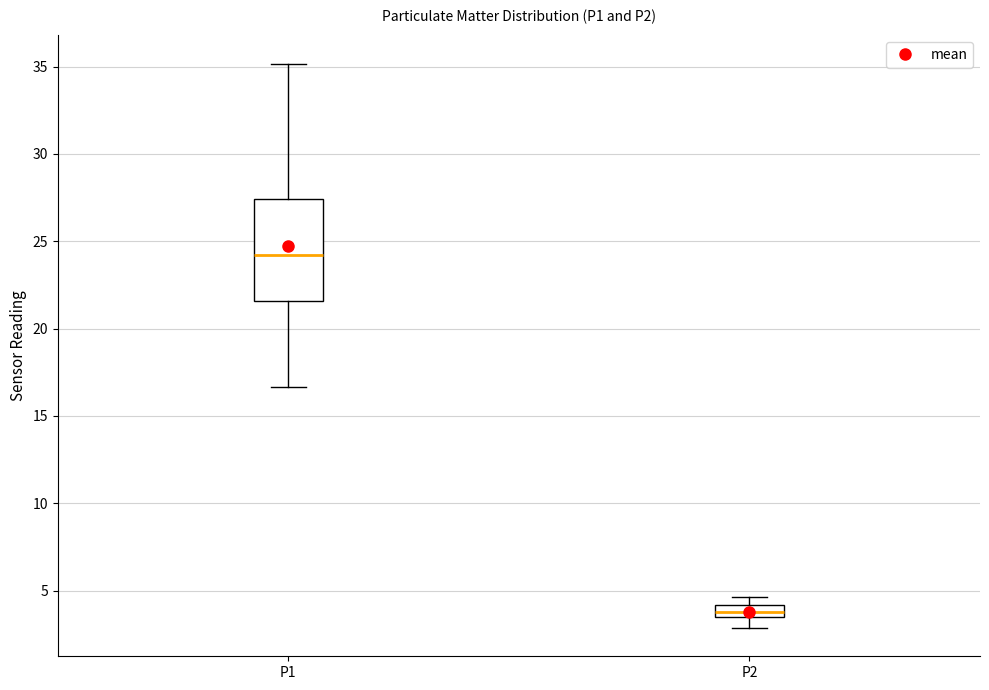

Which box has the highest median line?

P1